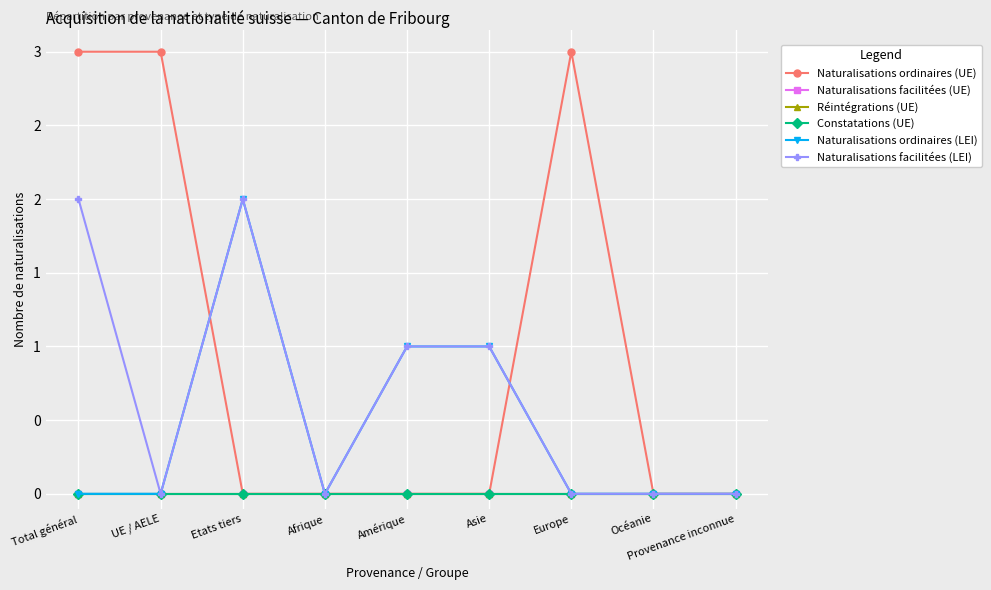

True or false: Naturalisations ordinaires (LEI) and Constatations (UE) cross at least once.

False